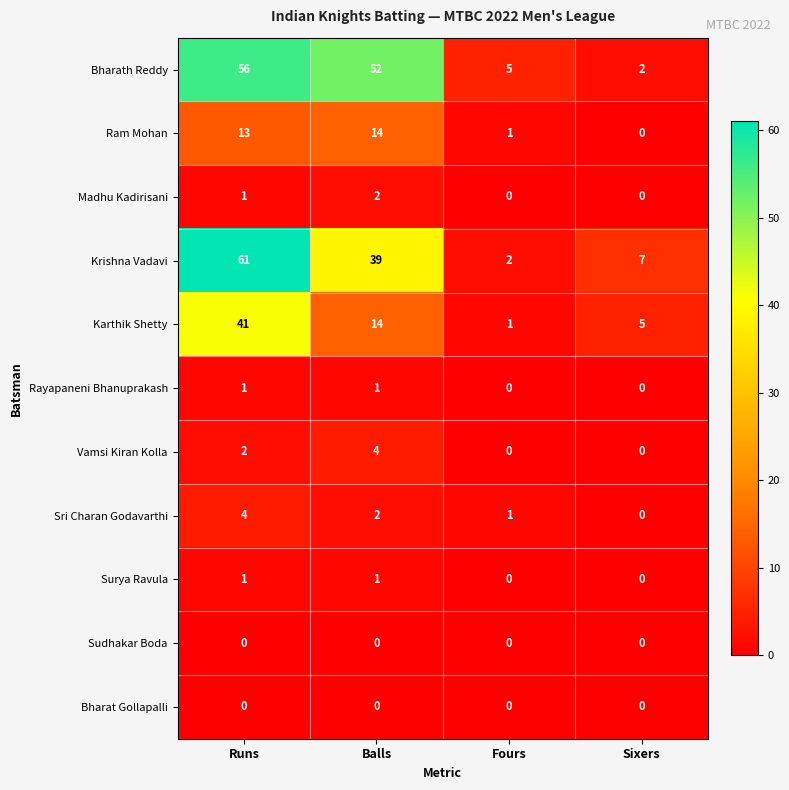

List the labels in order of Bharath Reddy value, largest first.

Runs, Balls, Fours, Sixers